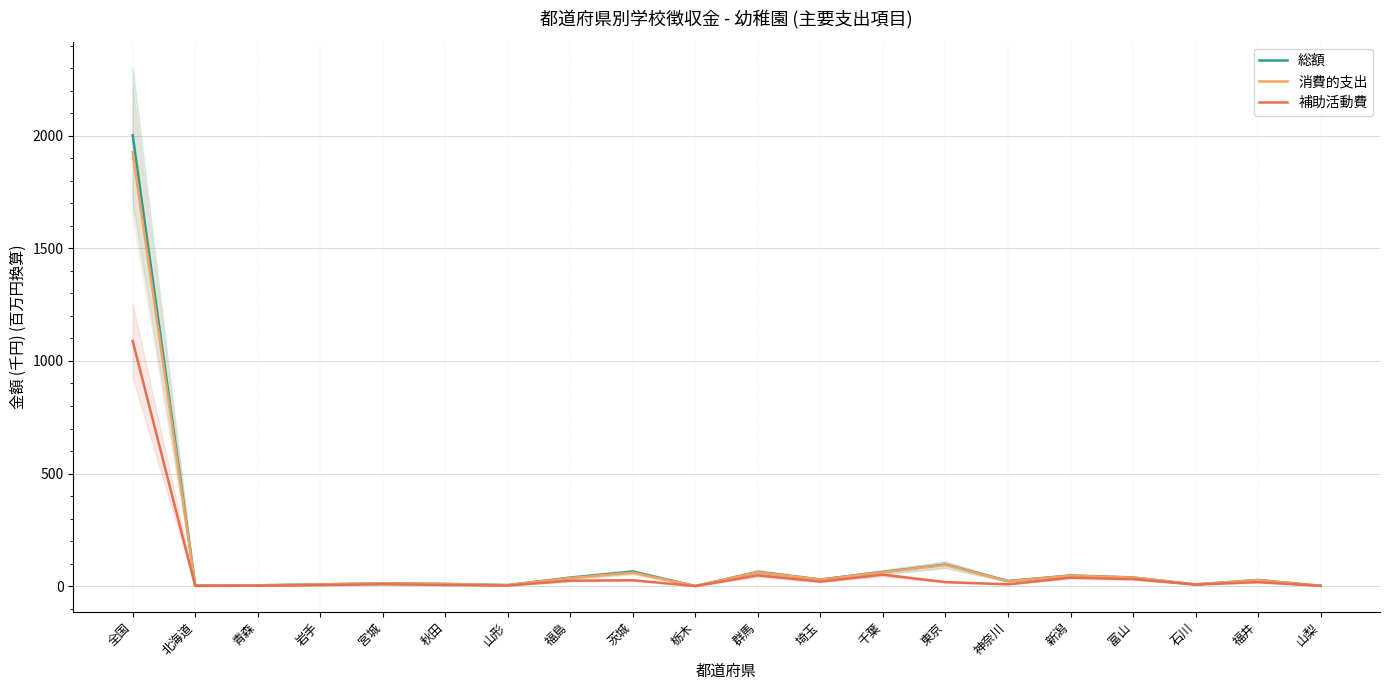

At which category does the chart reach its minimum across all series?

栃木